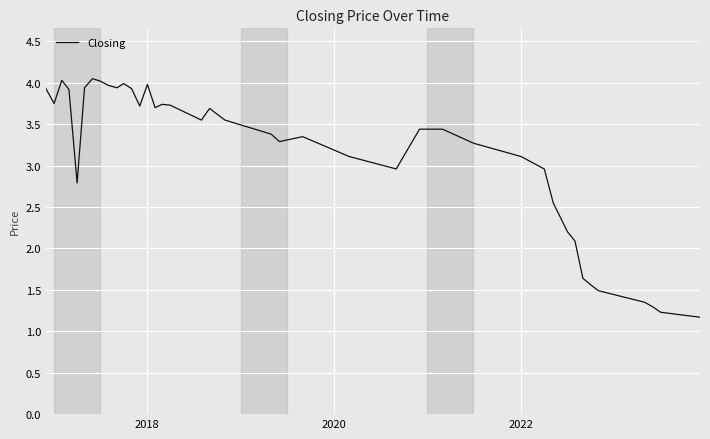

What is the smallest value displayed?

1.2